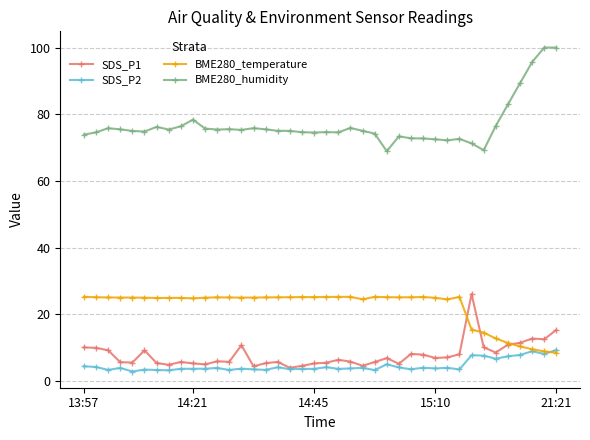

True or false: SDS_P1 has more than 1 interior local peaks.

True